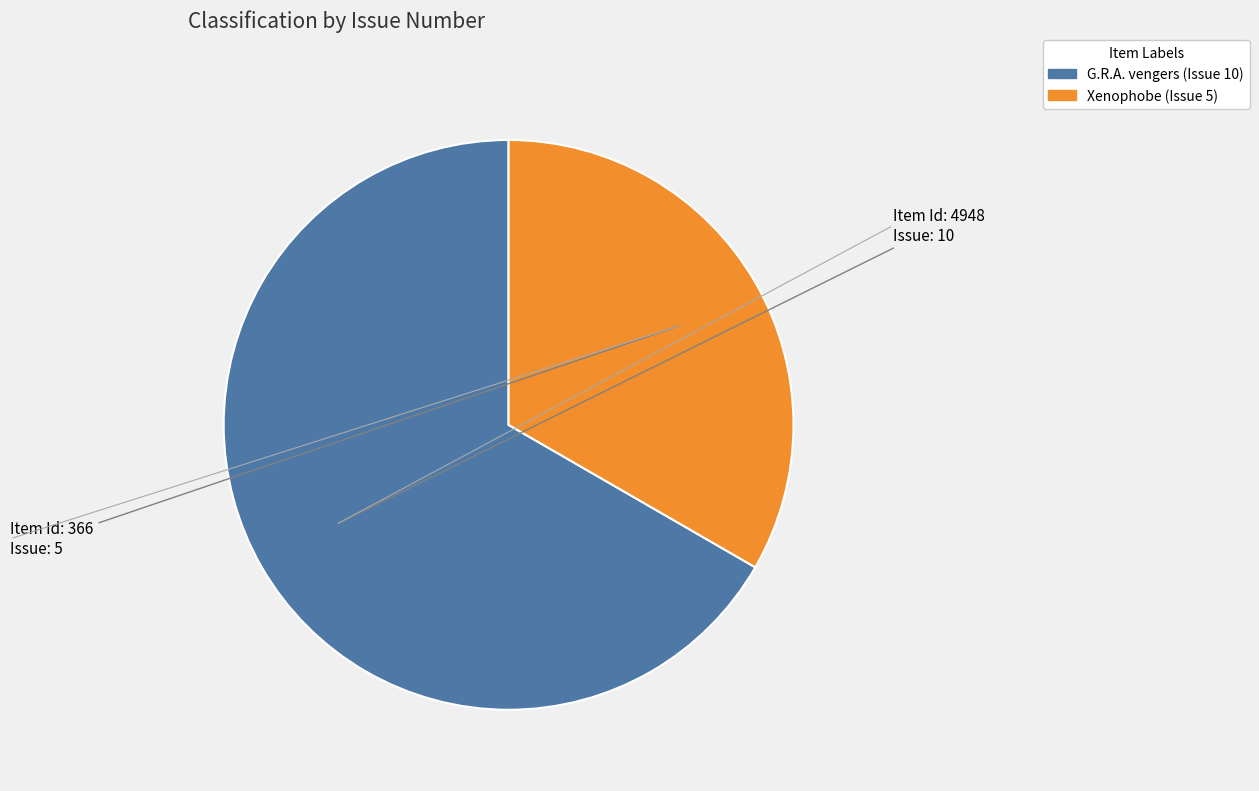

Combined, do Xenophobe (Issue 5) and G.R.A. vengers (Issue 10) account for over 50%?

Yes